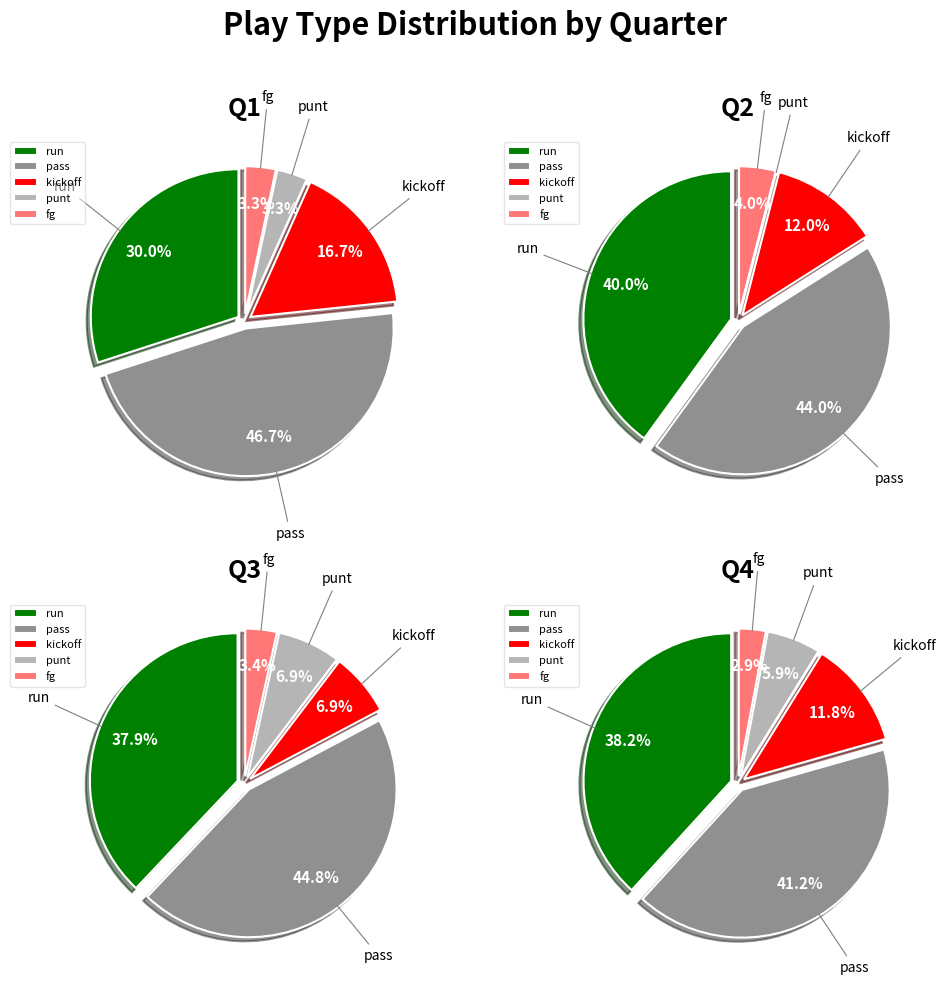

Is it true that Q2 is 62% of the pie?

False